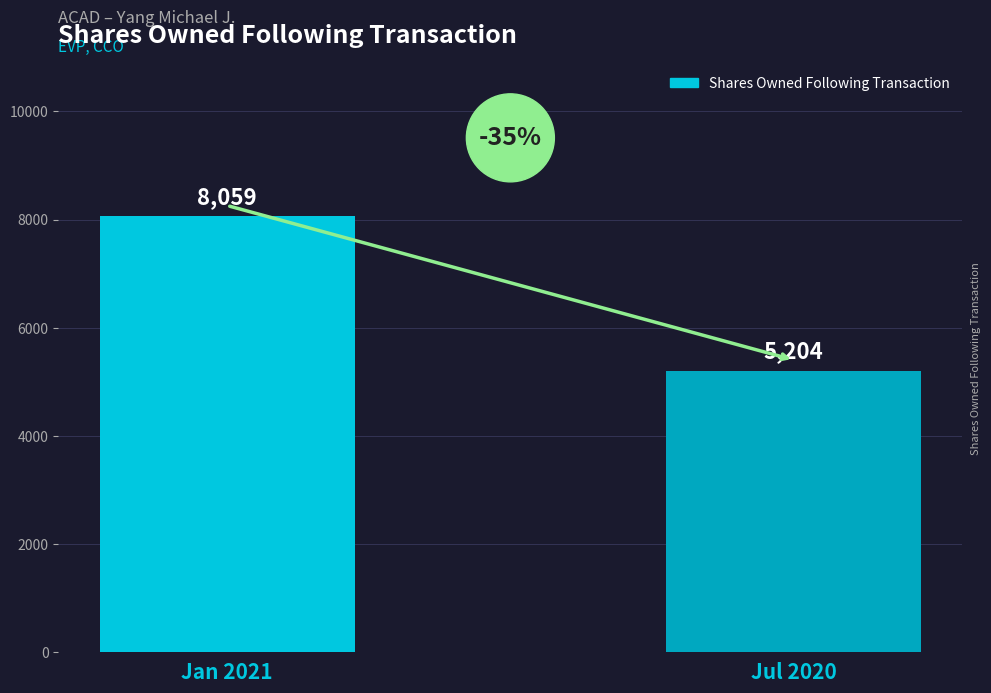

What is the sum of the values at Jan 2021 and Jul 2020?

13263